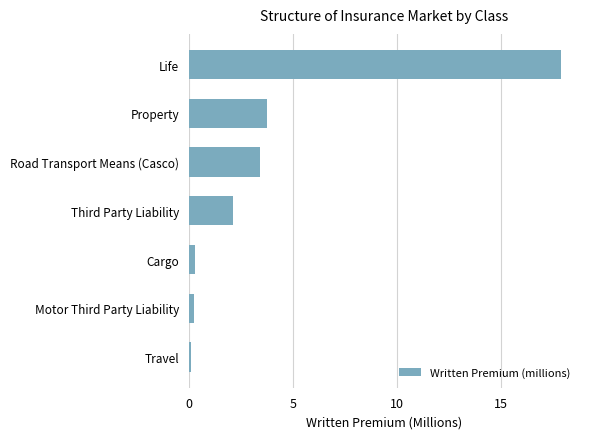

Which label corresponds to the smallest value in the chart?

Travel